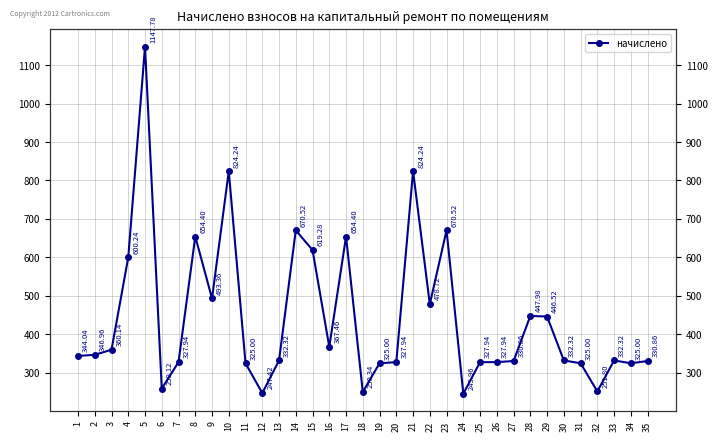

At which category does the data reach its first local valley?

6